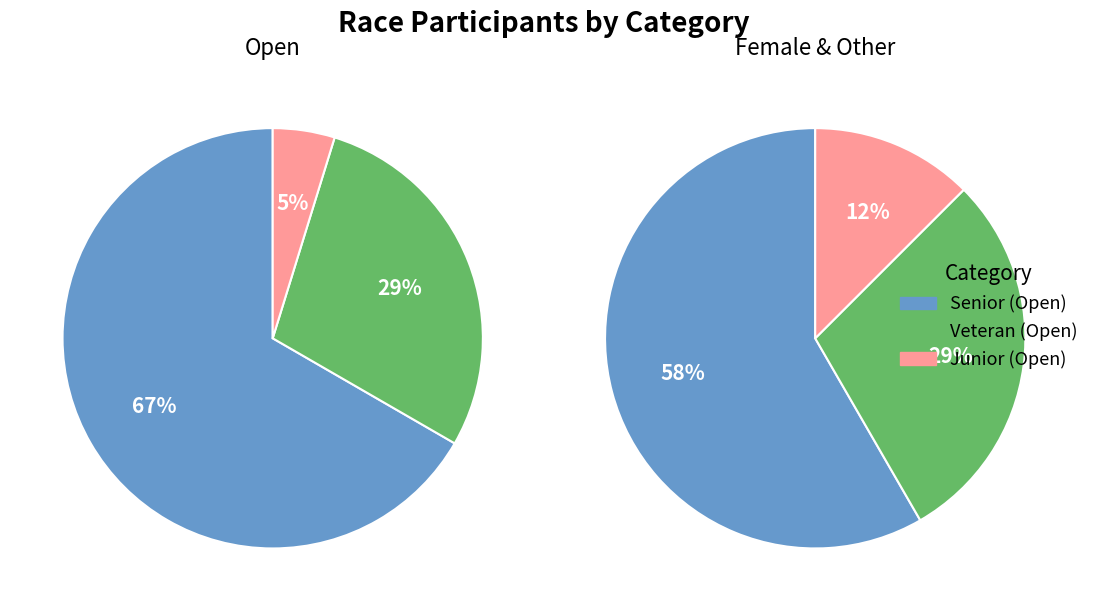

What is the change in value from Veteran to Female?

-3